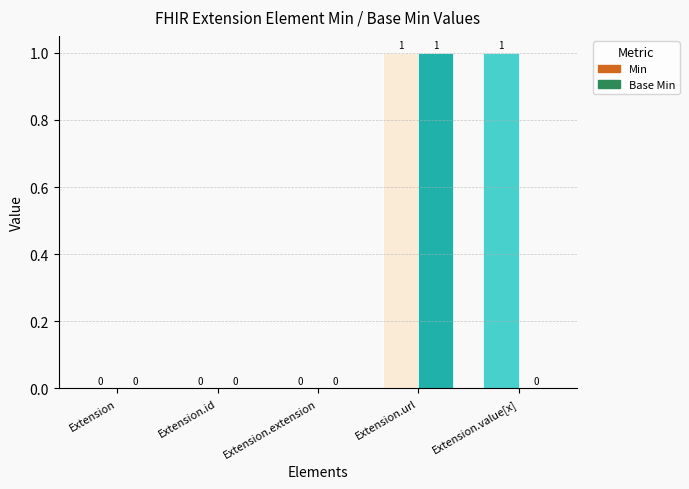

Are the bars horizontal?

No